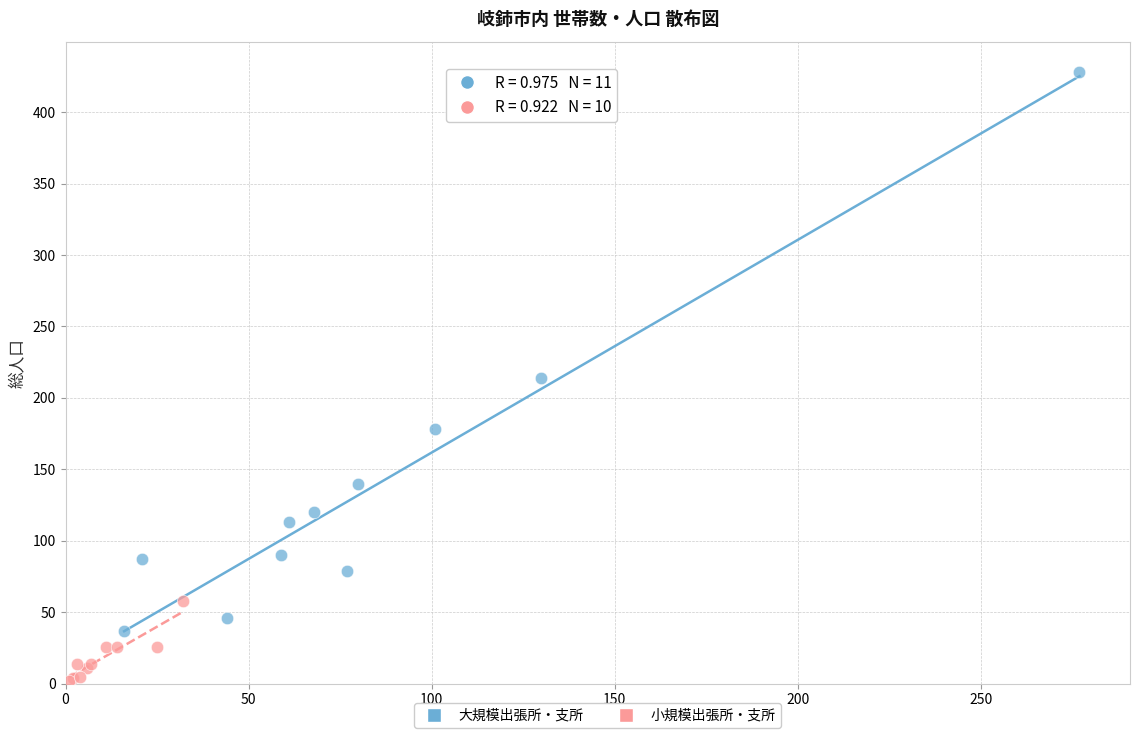

What are all the series names shown in the legend?

大規模出張所・支所, 小規模出張所・支所